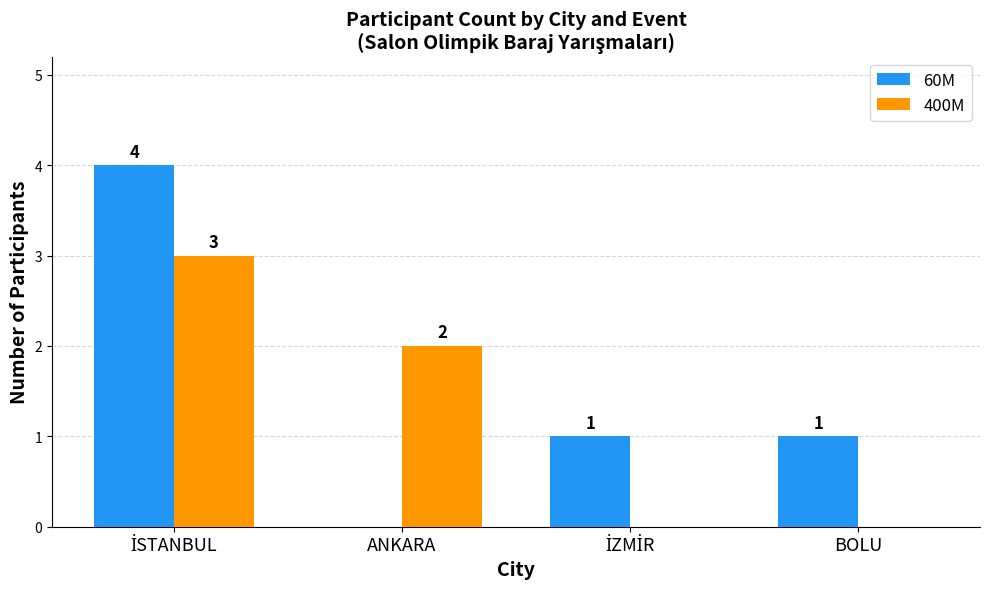

What is the sum of all 60M values?

6